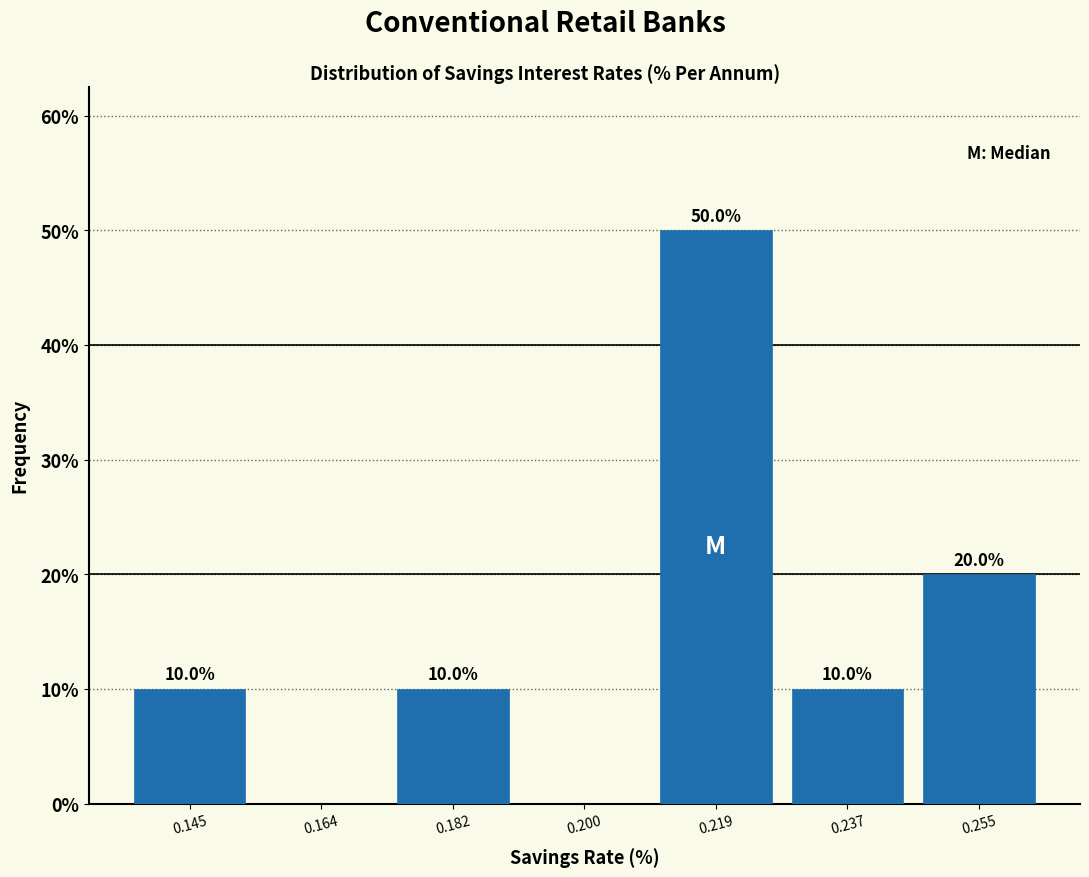

Which range on the x-axis has the tallest bar?

0.210 to 0.228